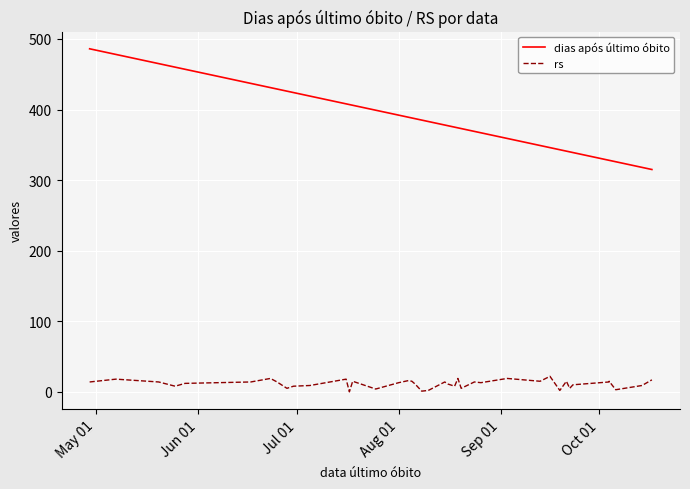

List the series in order of their peak value, highest first.

dias após último óbito, rs